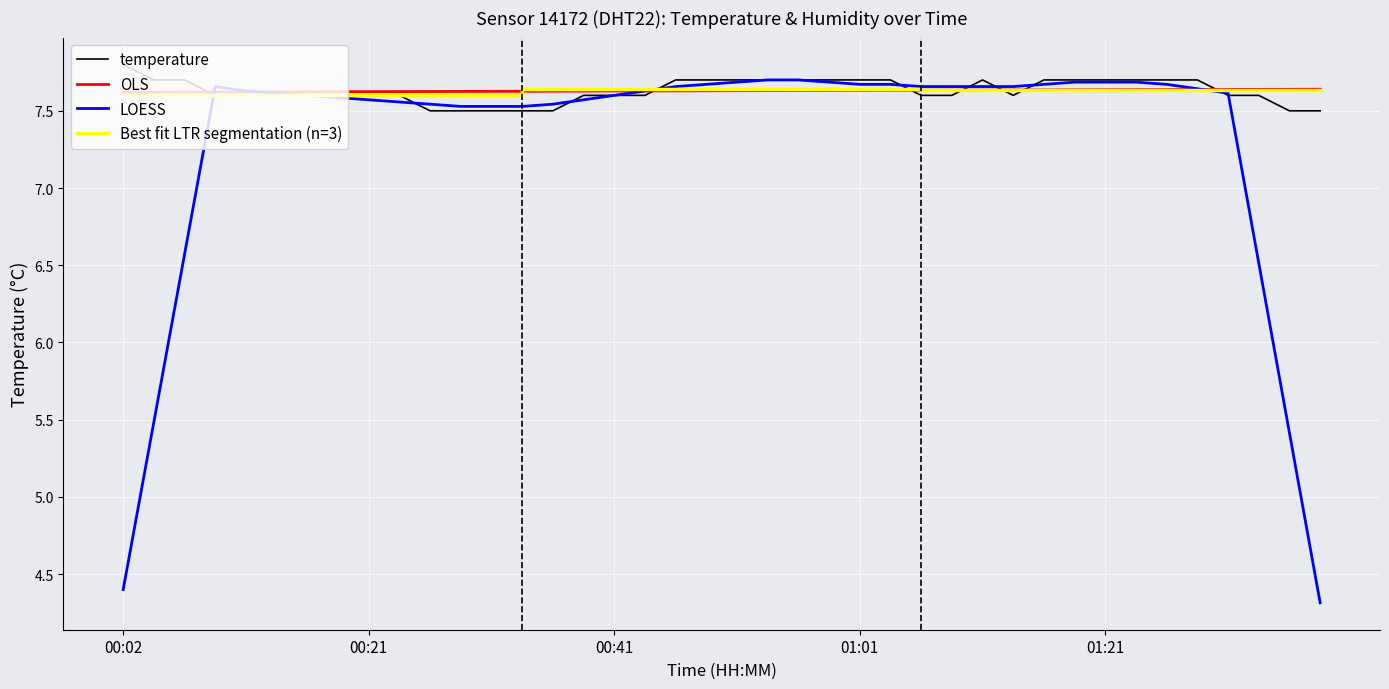

True or false: the data has more than 0 interior local peaks.

True